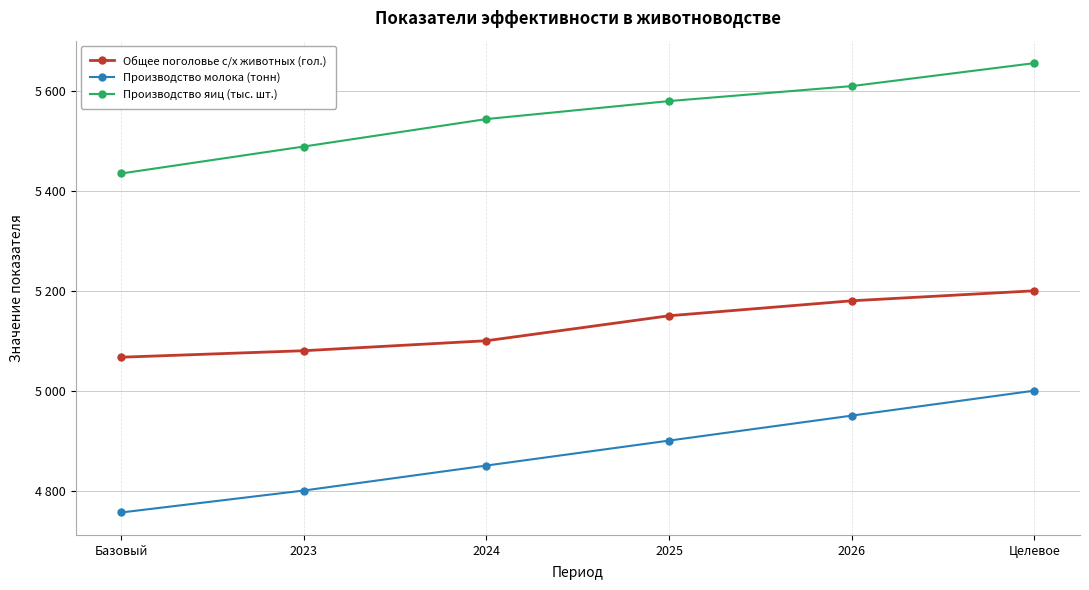

The Общее поголовье с/х животных (гол.) series shows 5067 at Базовый. True or false?

True